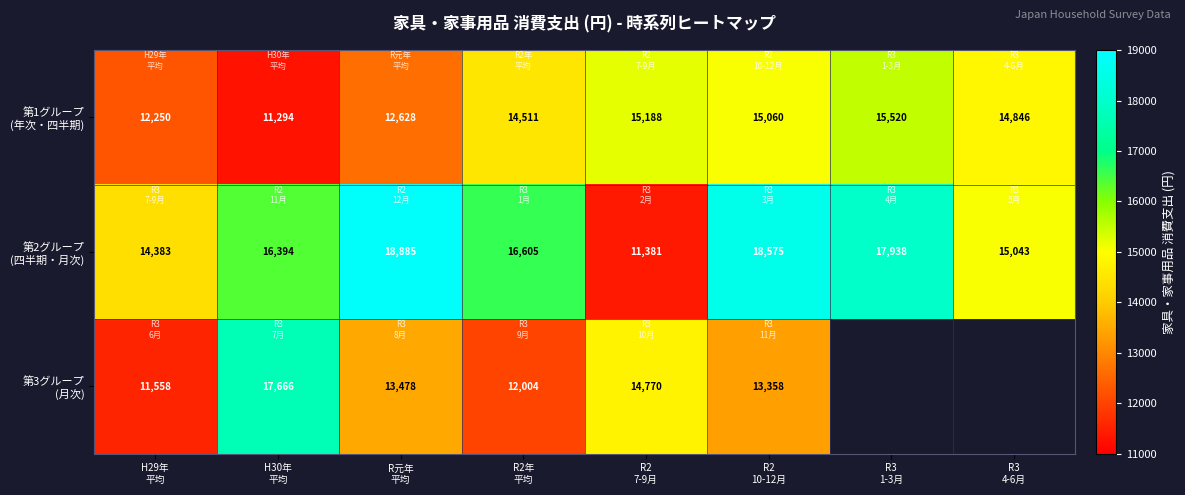

How many data points in 第3グループ (月次) are less than 14770?

4